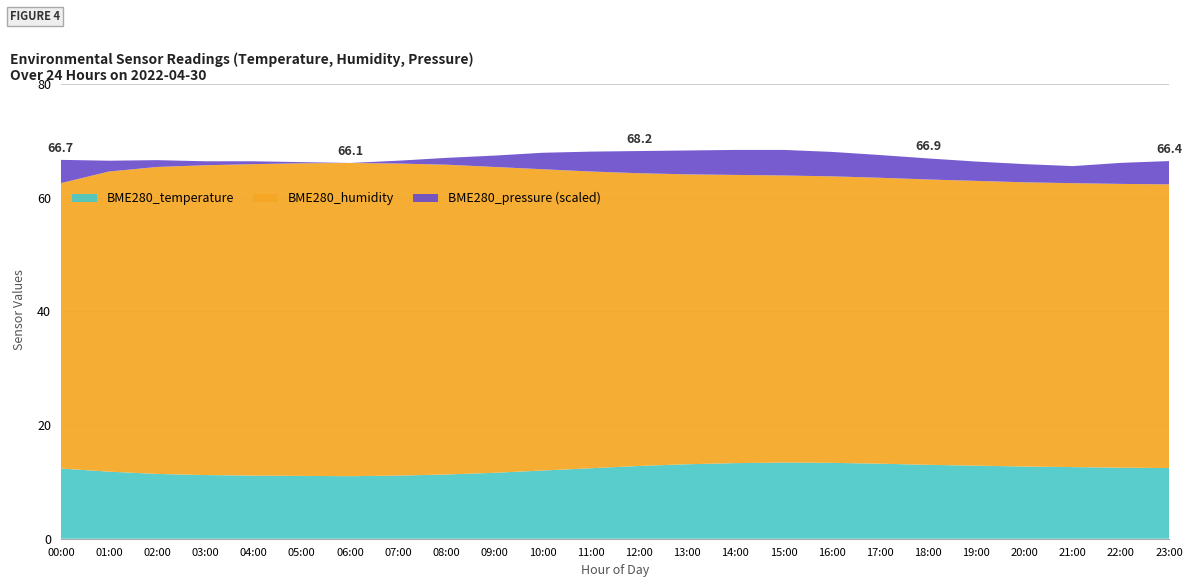

What is the difference between the BME280_temperature values at 13:00 and 06:00?

2.1